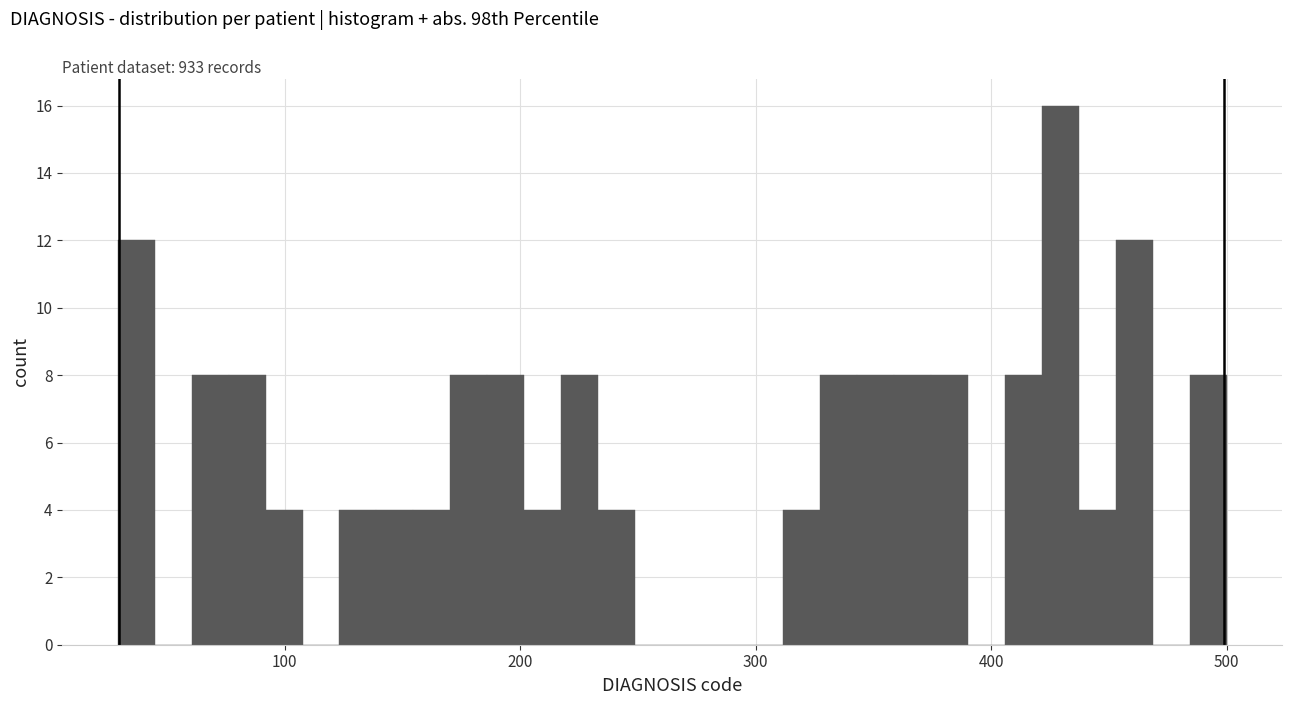

Around what value on the x-axis is the tallest bar? Give the approximate position of its centre, as read against the axis.

430